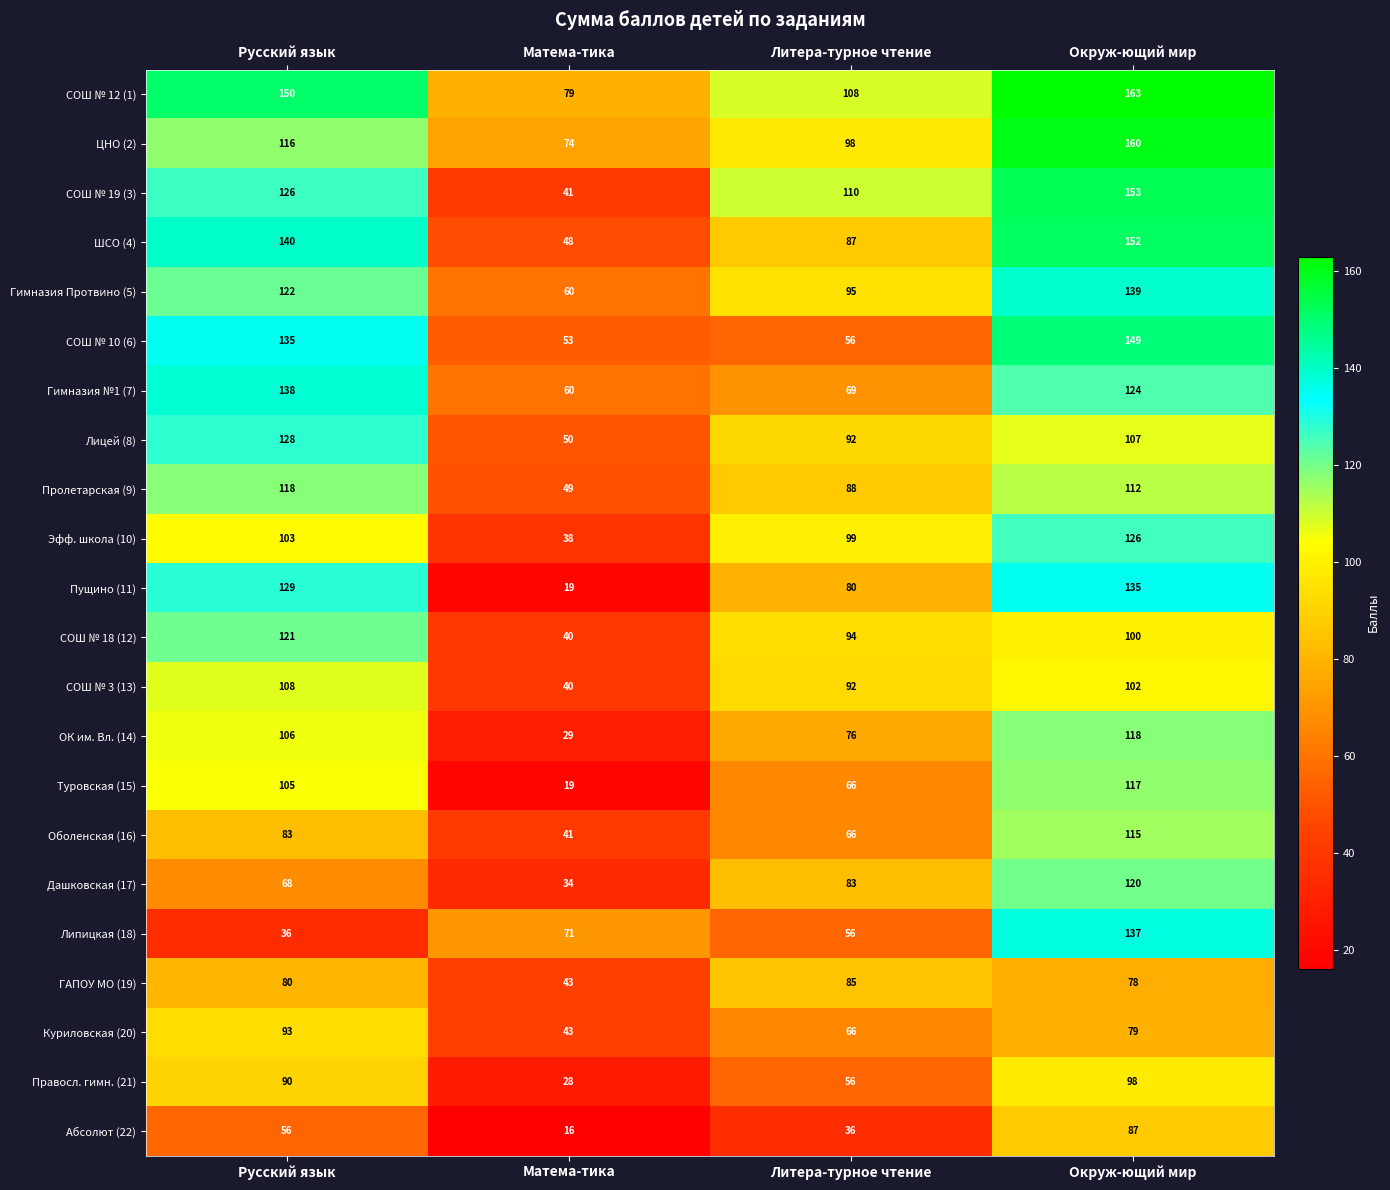

Between Матема-тика and Окруж-ющий мир, which series saw the biggest shift?

Пущино (11)